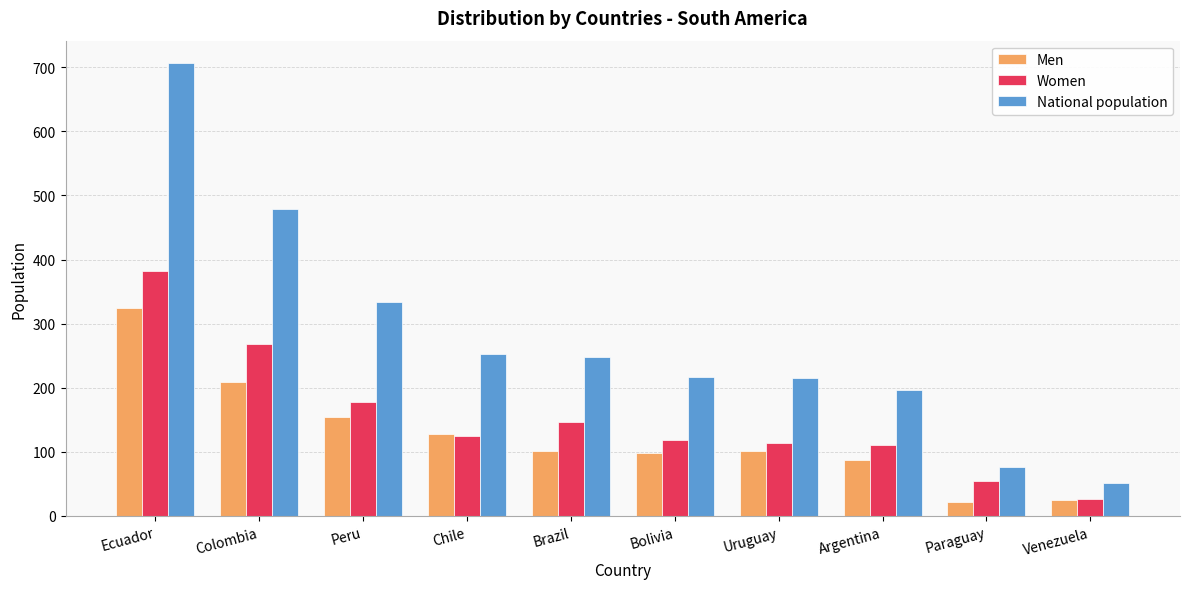

What position from the right is Venezuela?

1